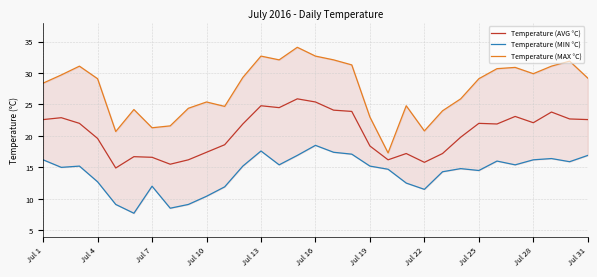

What is the label of the 15th point from the left?

14